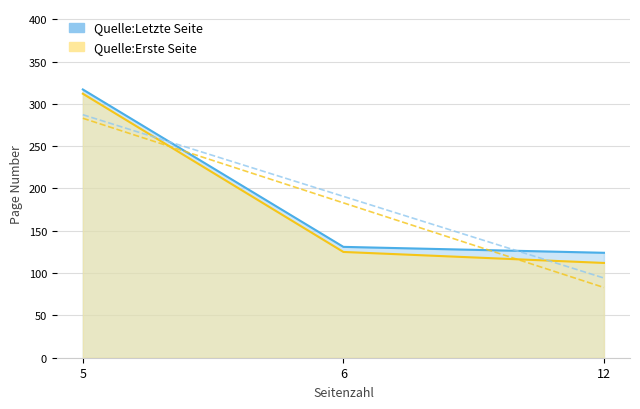

What is the sum of all Quelle:Erste Seite values?

549